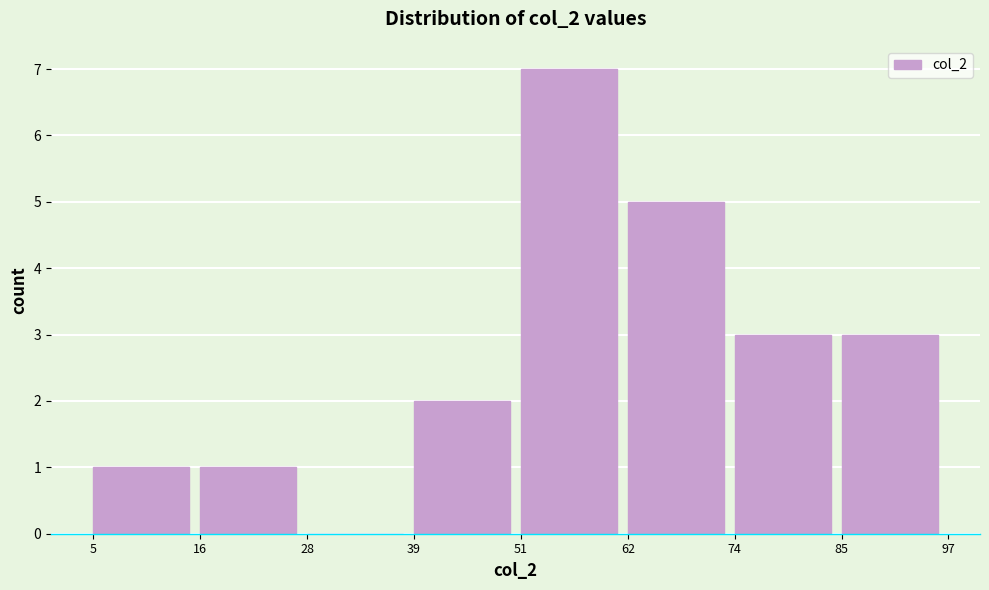

Reading left to right, list every bar in this chart as the range it spans on the x-axis followed by its height. The values are not printed on the chart, so give them approximately, as read against the axis.

5 to 16: 1
16 to 28: 1
28 to 39: 0
39 to 51: 2
51 to 62: 7
62 to 74: 5
74 to 85: 3
85 to 97: 3